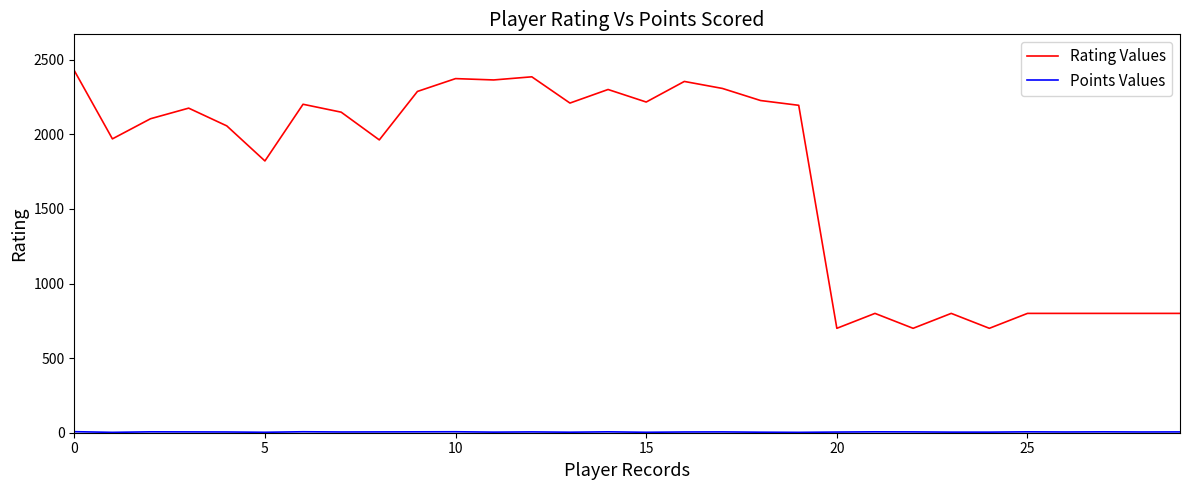

What is the minimum value for Rating Values?

700.0